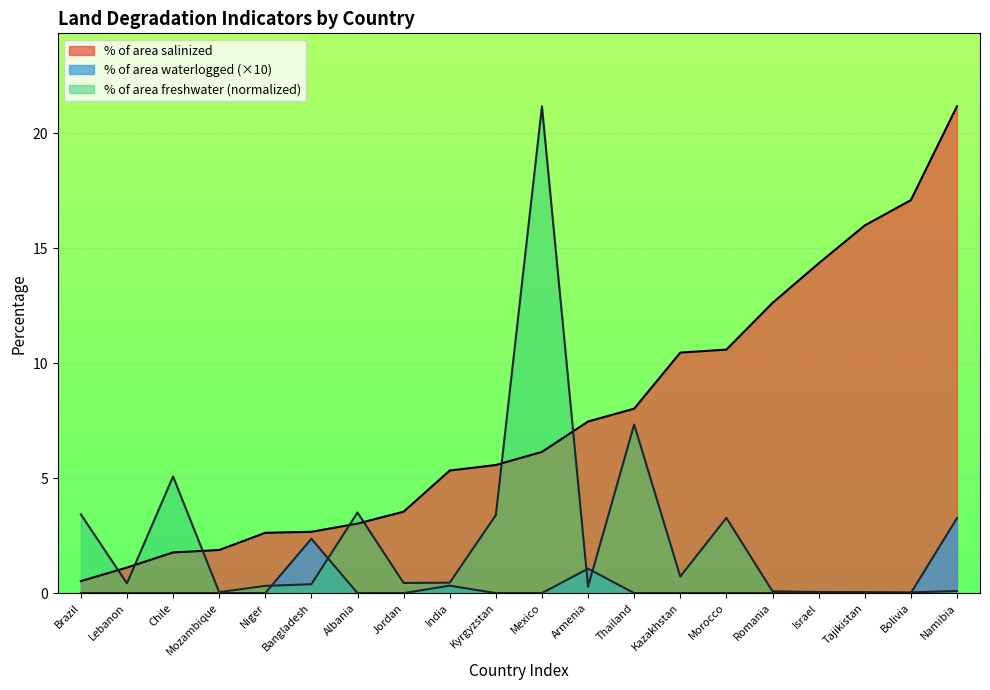

What is the label of the 12th point from the left?

Armenia